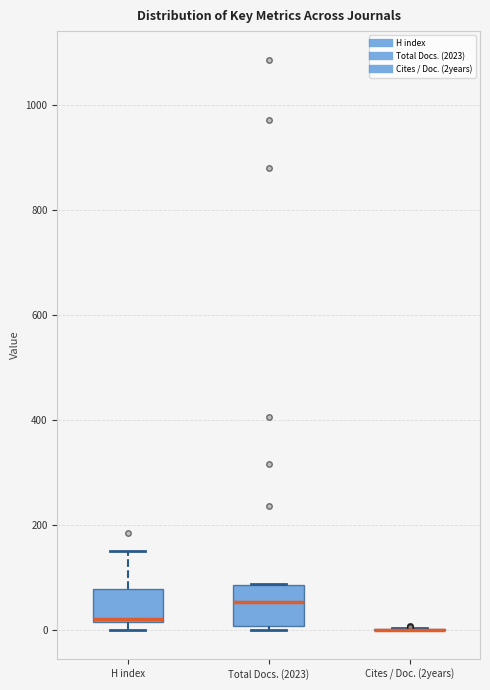

Where is the upper edge of the box for H index on the y-axis? The values are not printed on the chart, so give them approximately, as read against the axis.

80